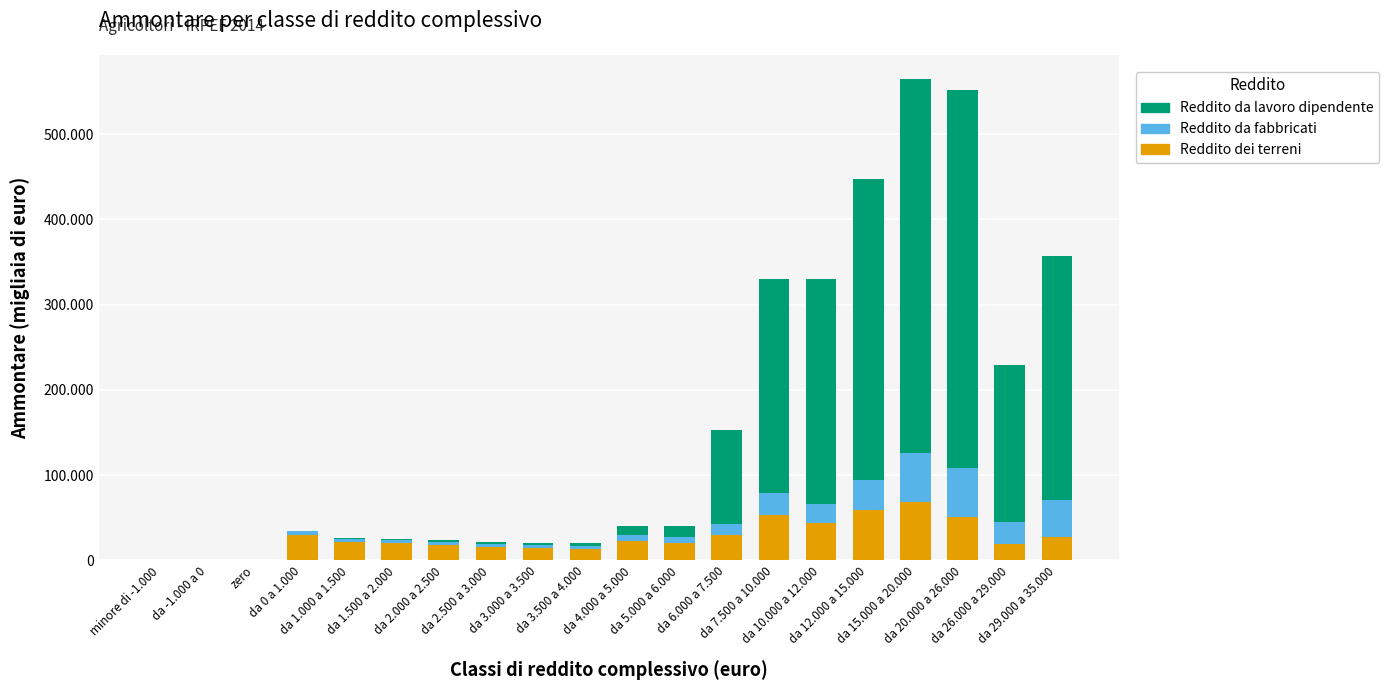

At da -1.000 a 0, list the series in order from largest to smallest.

Reddito dei terreni, Reddito da fabbricati, Reddito da lavoro dipendente